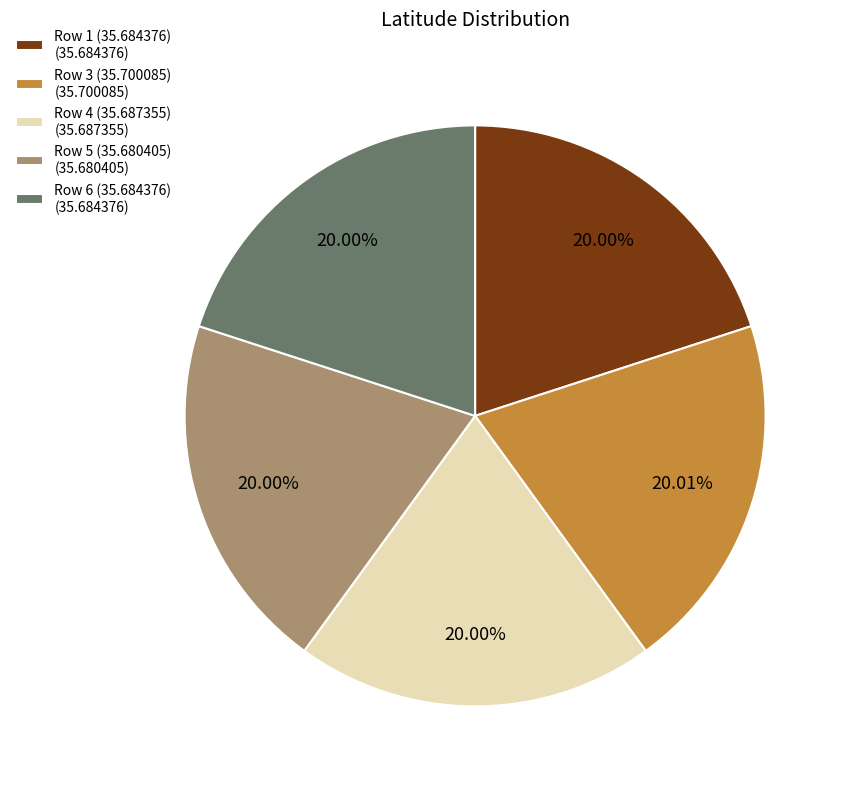

Combined, do Row 5 (35.680405) and Row 4 (35.687355) account for over 50%?

No